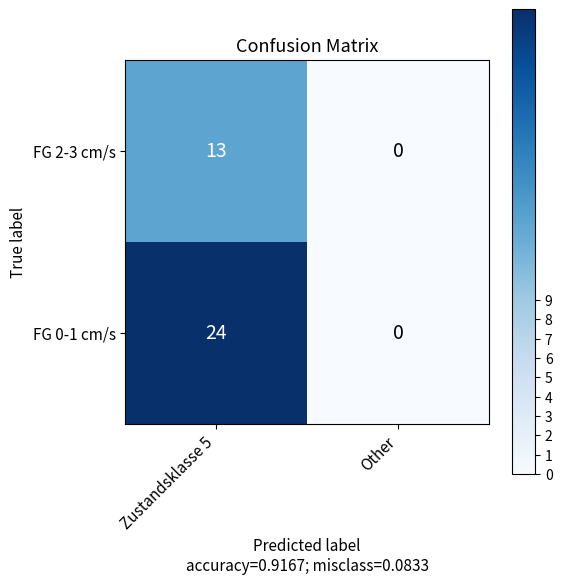

List the labels in order of FG 0-1 cm/s value, largest first.

Zustandsklasse 5, Other